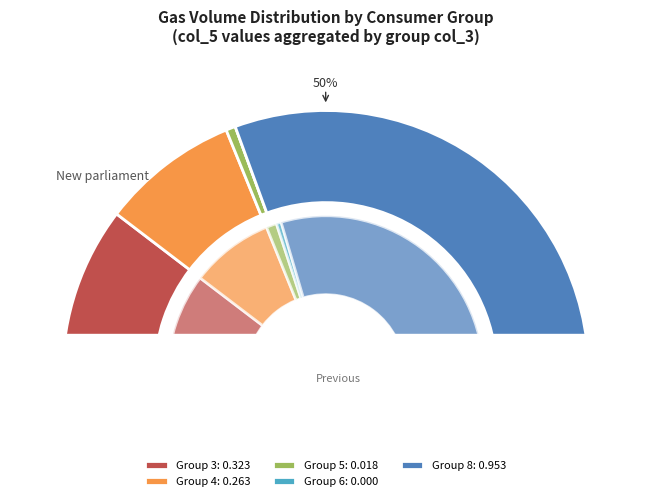

What percentage do 3 and 5 together represent?

11.3%